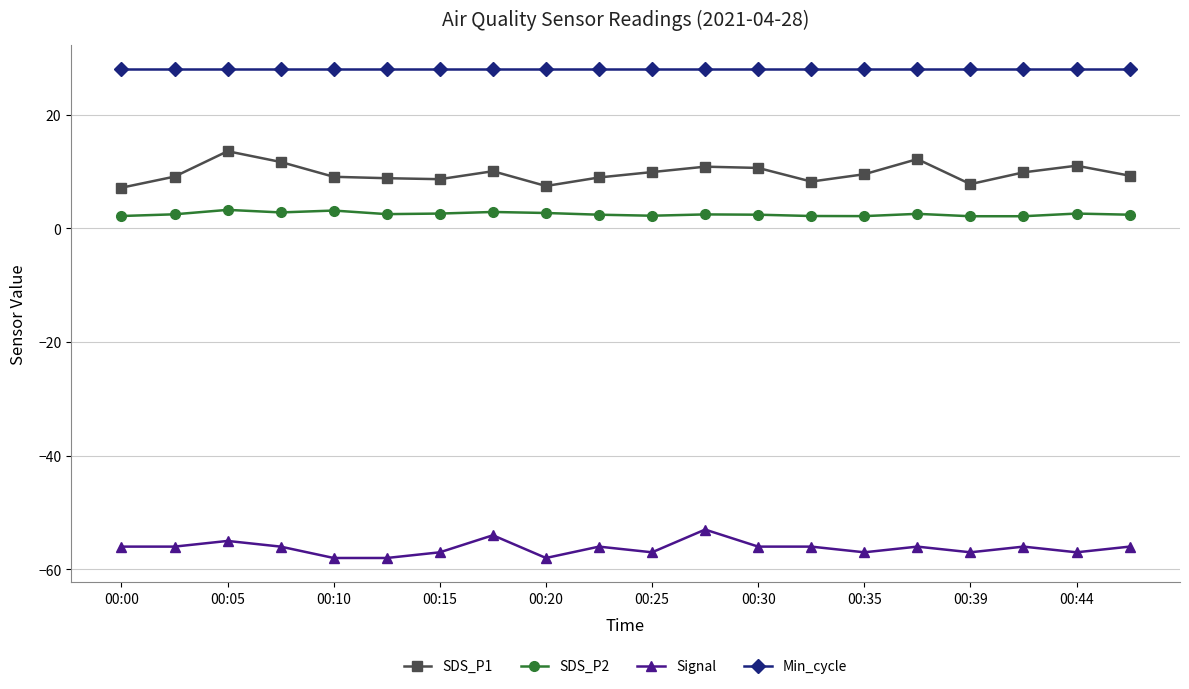

List the series in order of their peak value, highest first.

Min_cycle, SDS_P1, SDS_P2, Signal